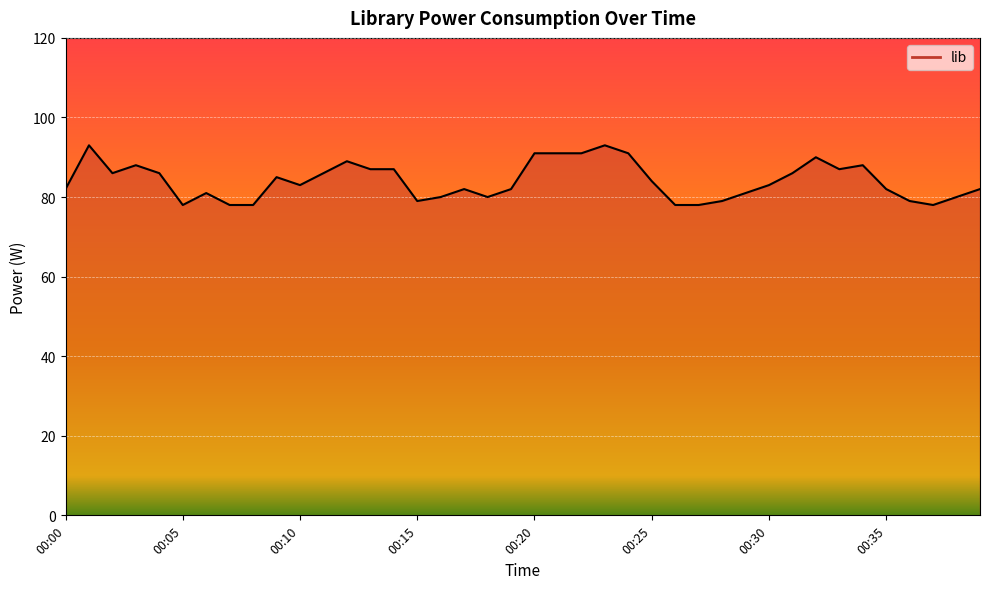

How many values are below 83?

19